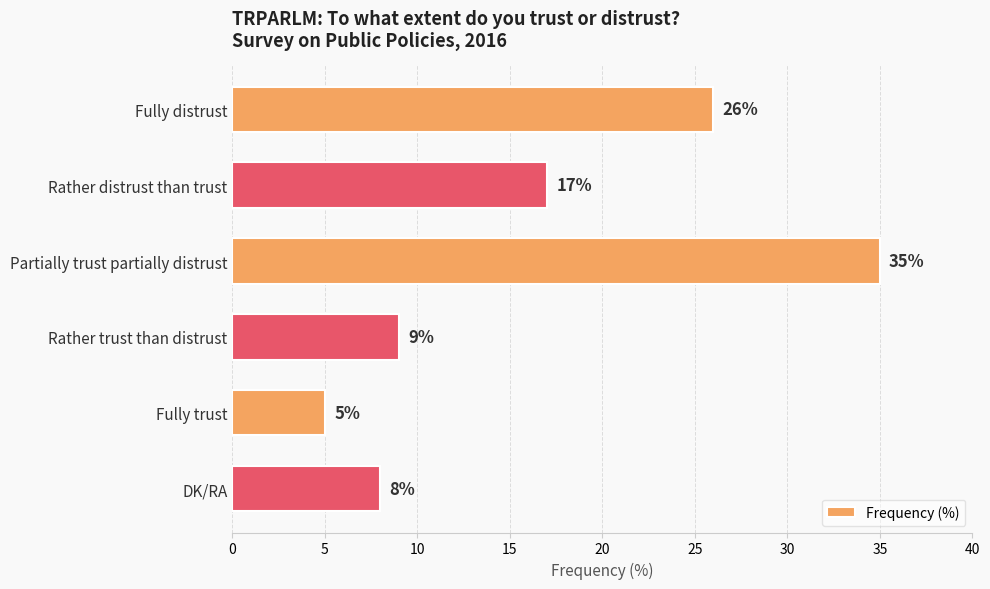

Which has a higher value, Rather distrust than trust or Fully distrust?

Fully distrust